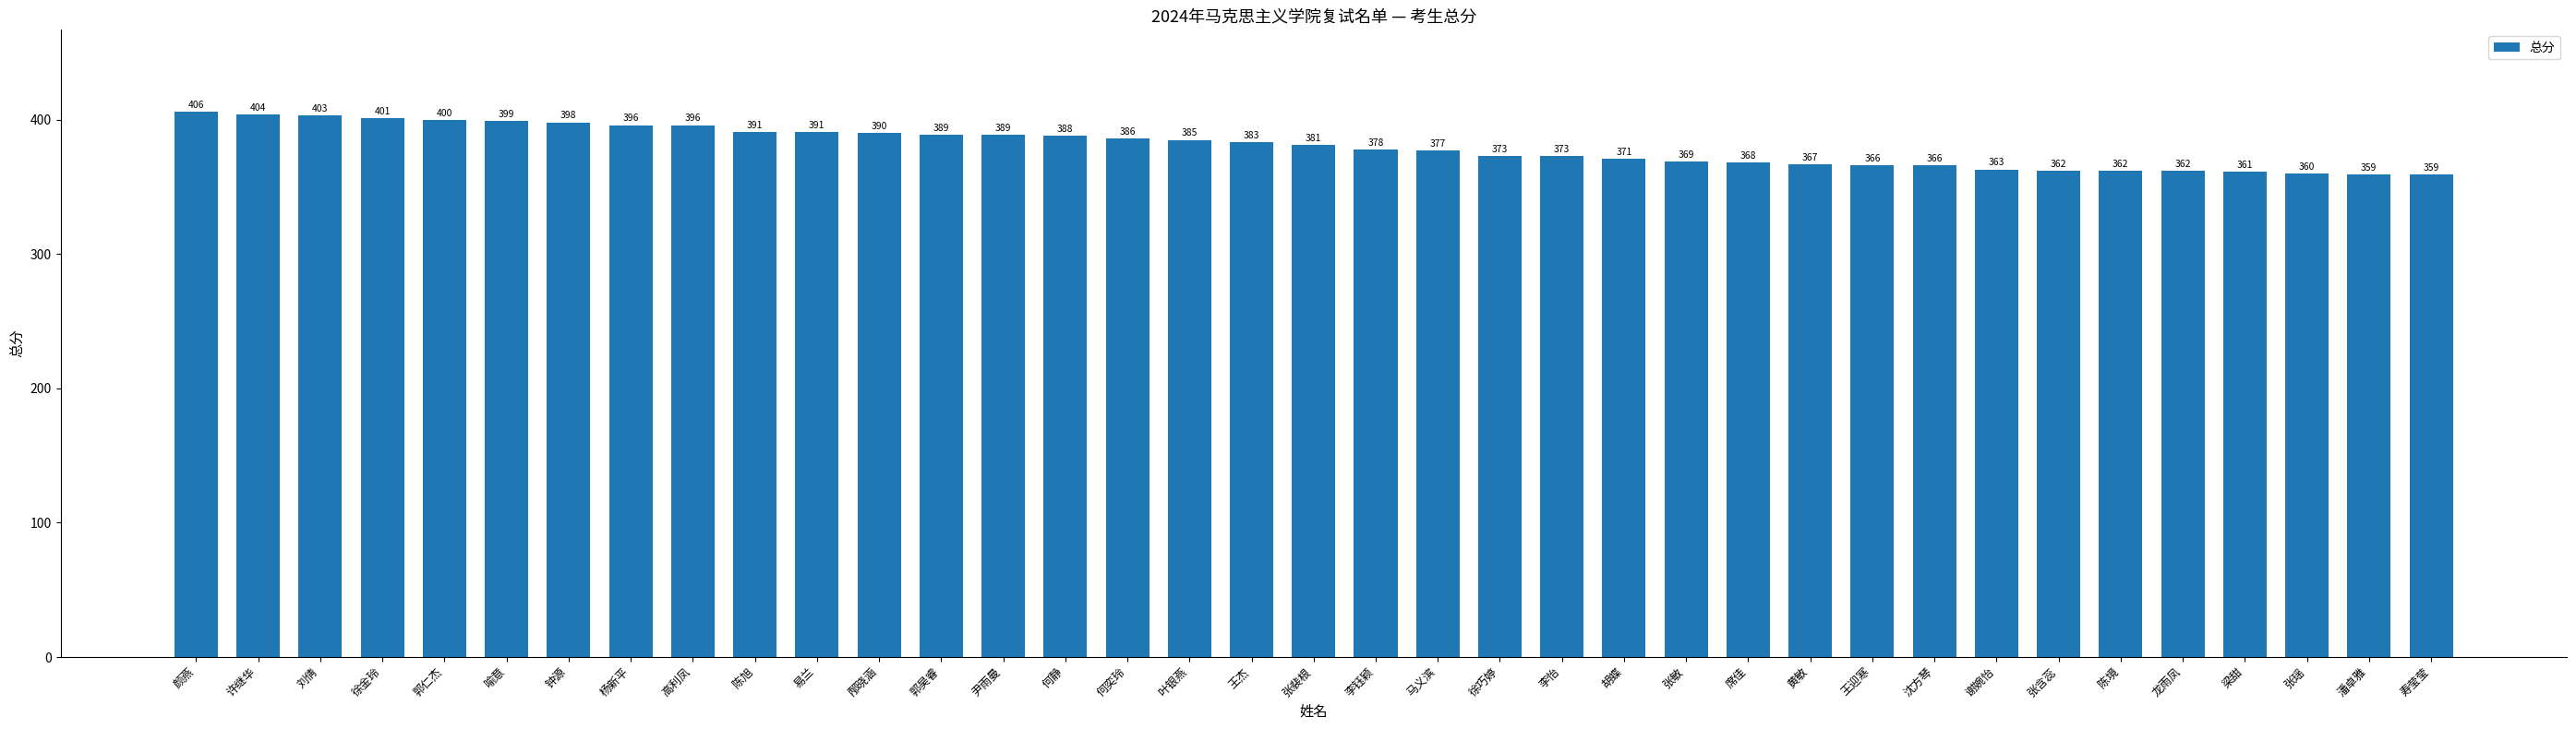

Is it true that the value at 刘倩 is 130?

False